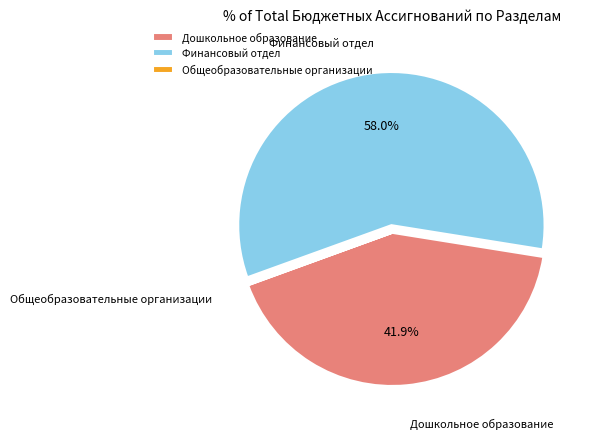

Between Дошкольное образование and Финансовый отдел, which is larger?

Финансовый отдел